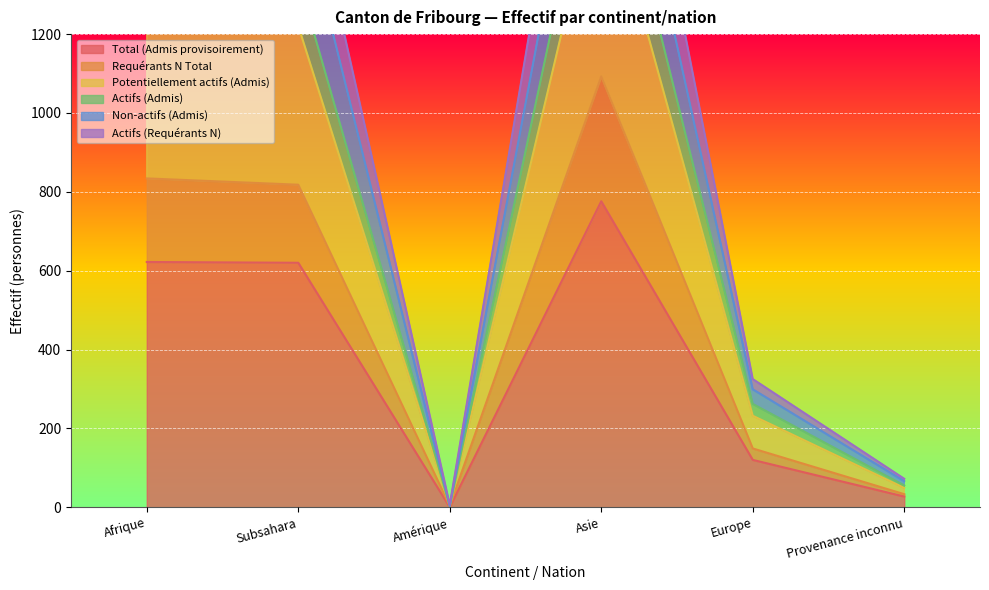

Which series changed the most between Subsahara and Europe?

Actifs (Requérants N)